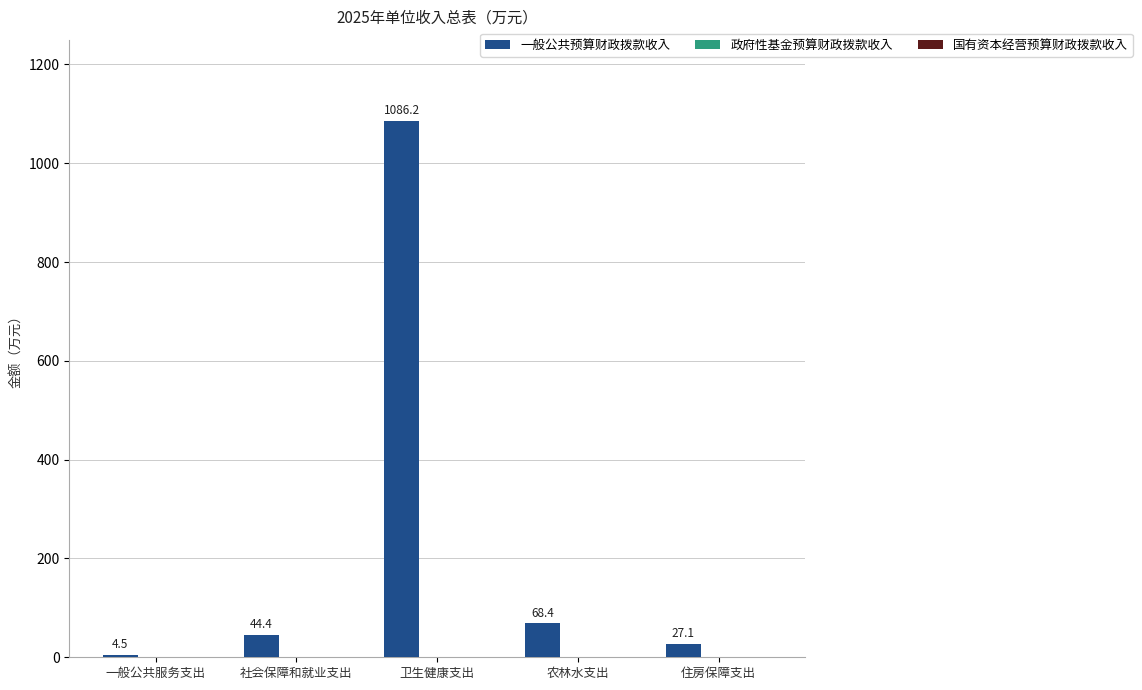

What is the smallest value displayed?

4.5